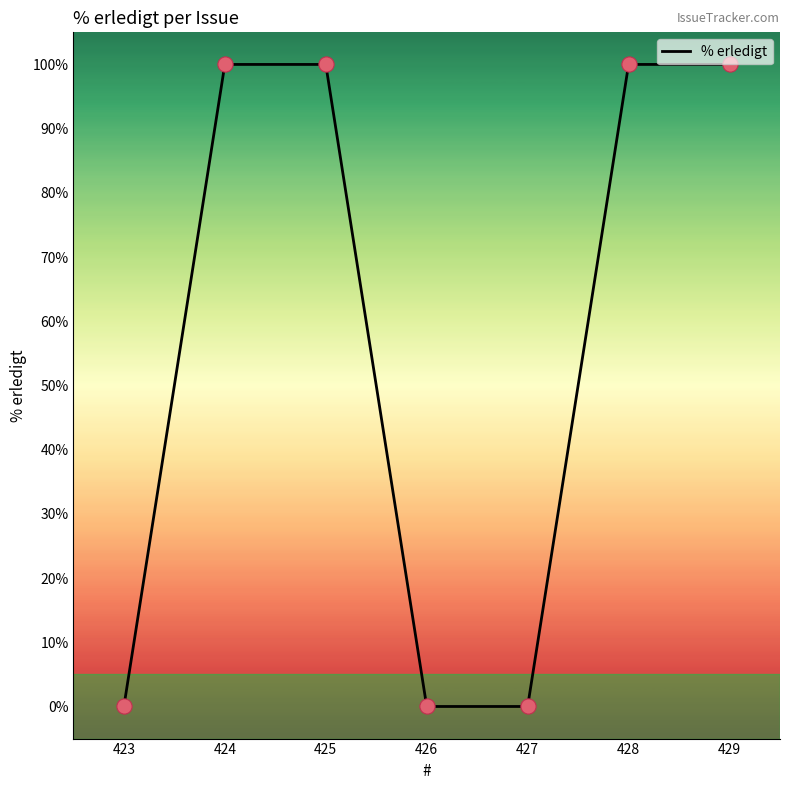

Approximately how many times larger is the value at 424 compared to 425?

1.0